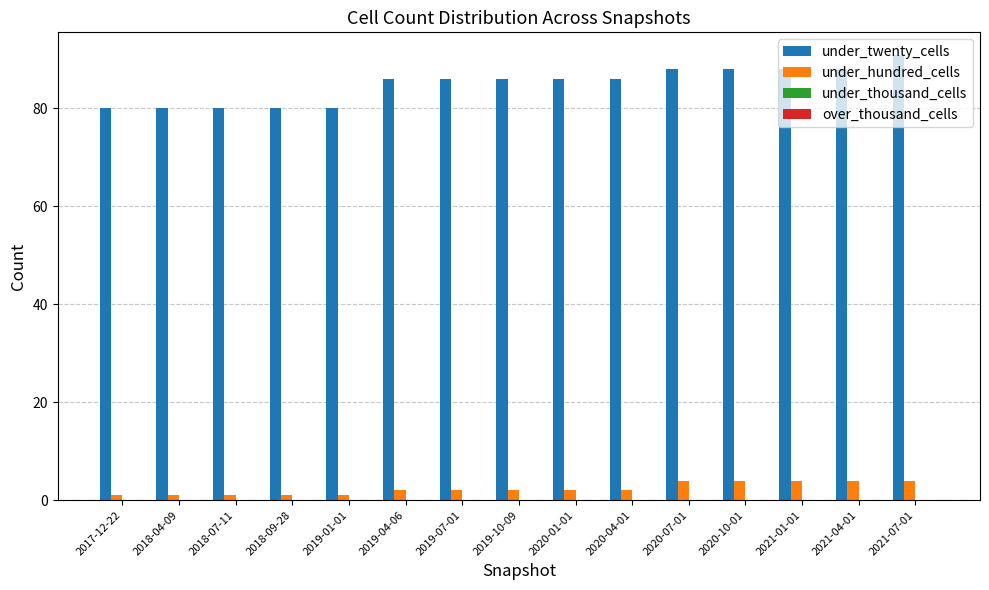

Count the under_twenty_cells values in the range 80 to 88.

14